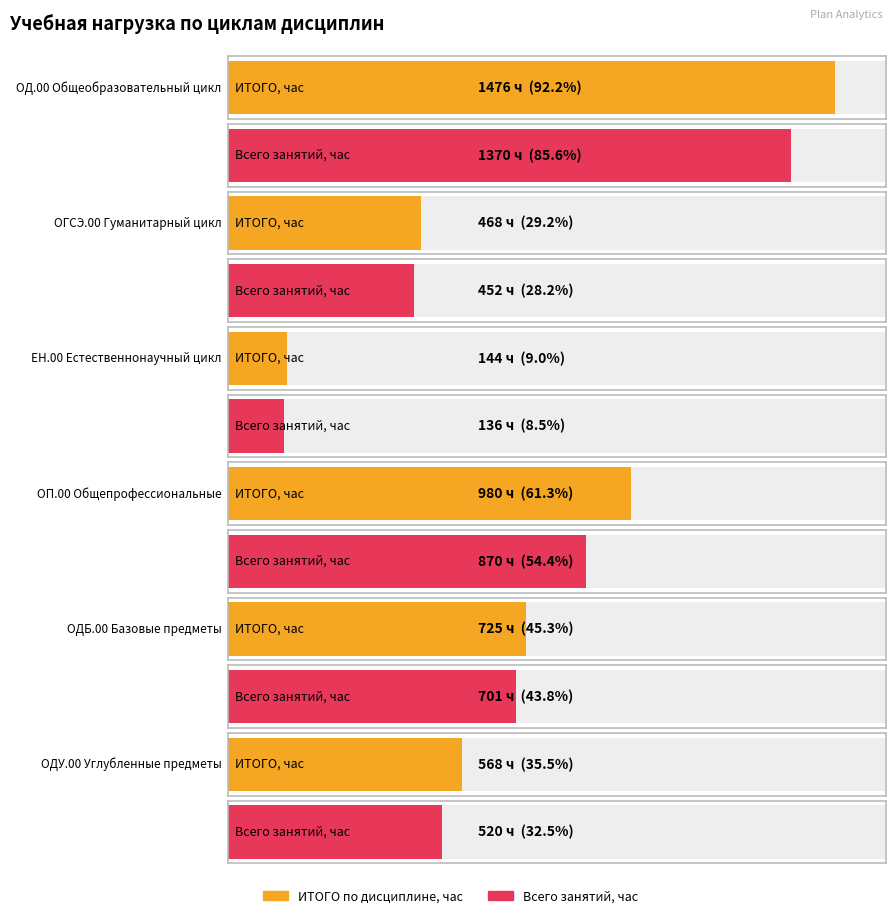

Which series has the widest spread of values?

ИТОГО по дисциплине